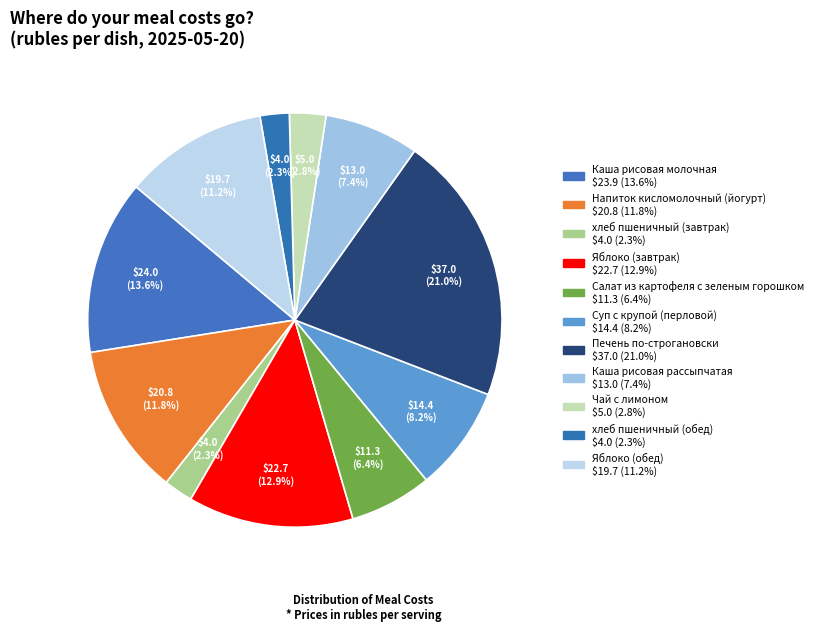

Does any single category account for the majority?

No